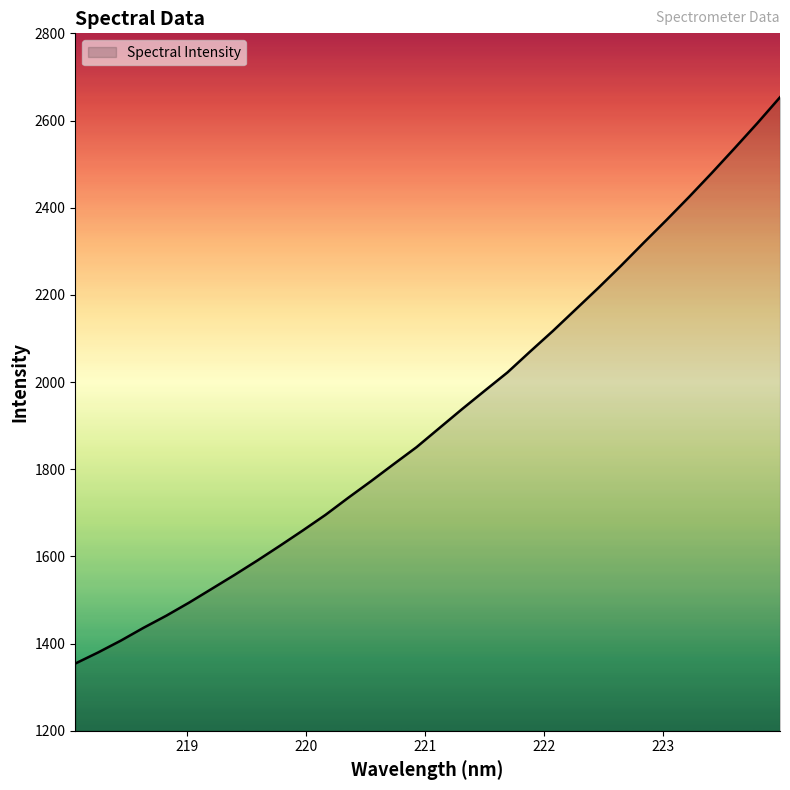

What is the greatest value displayed?

2653.3